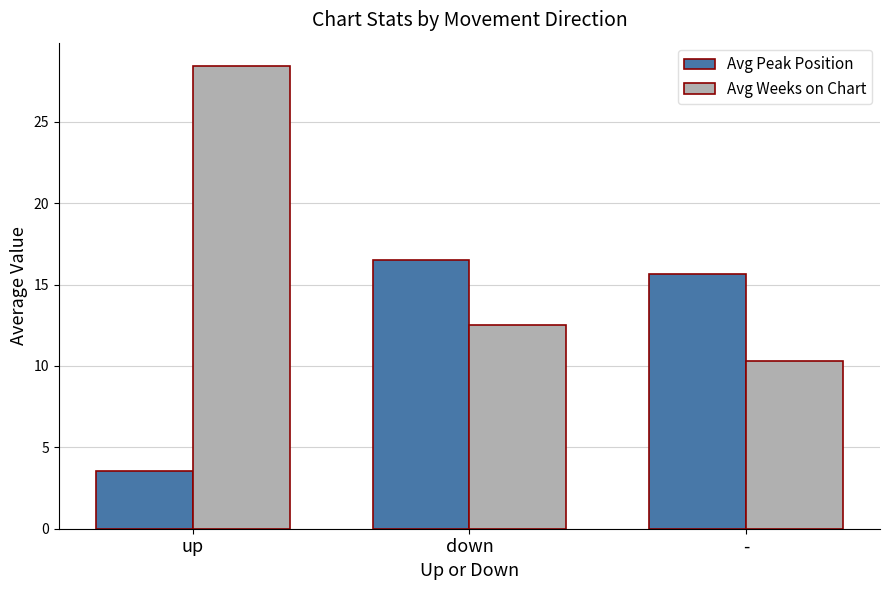

Reading left to right, transcribe all the data shown in this chart.

Avg Peak Position: 3.6	16.5	15.7
Avg Weeks on Chart: 28.4	12.5	10.3